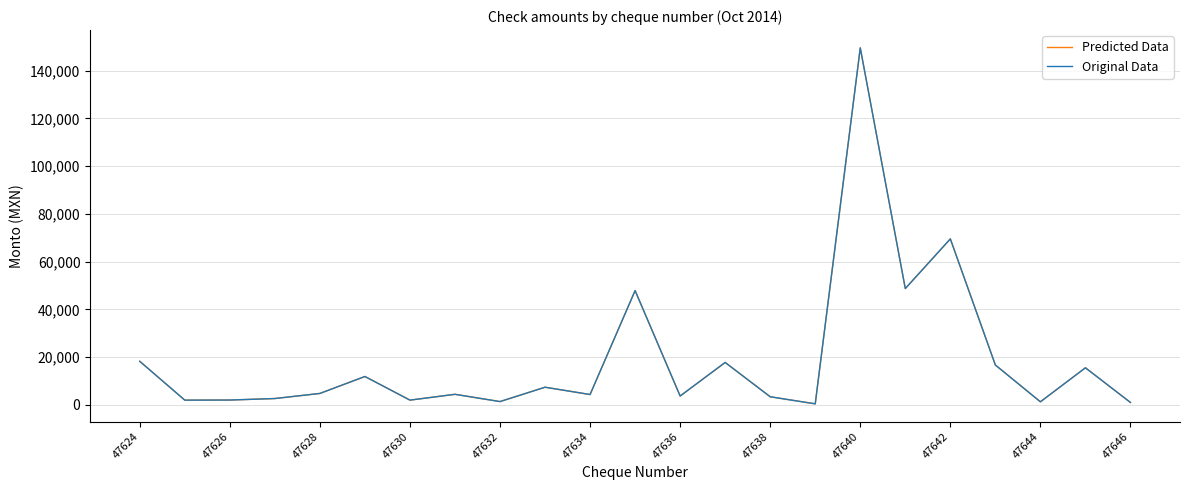

What is the highest value of the Predicted Data series?

149525.4